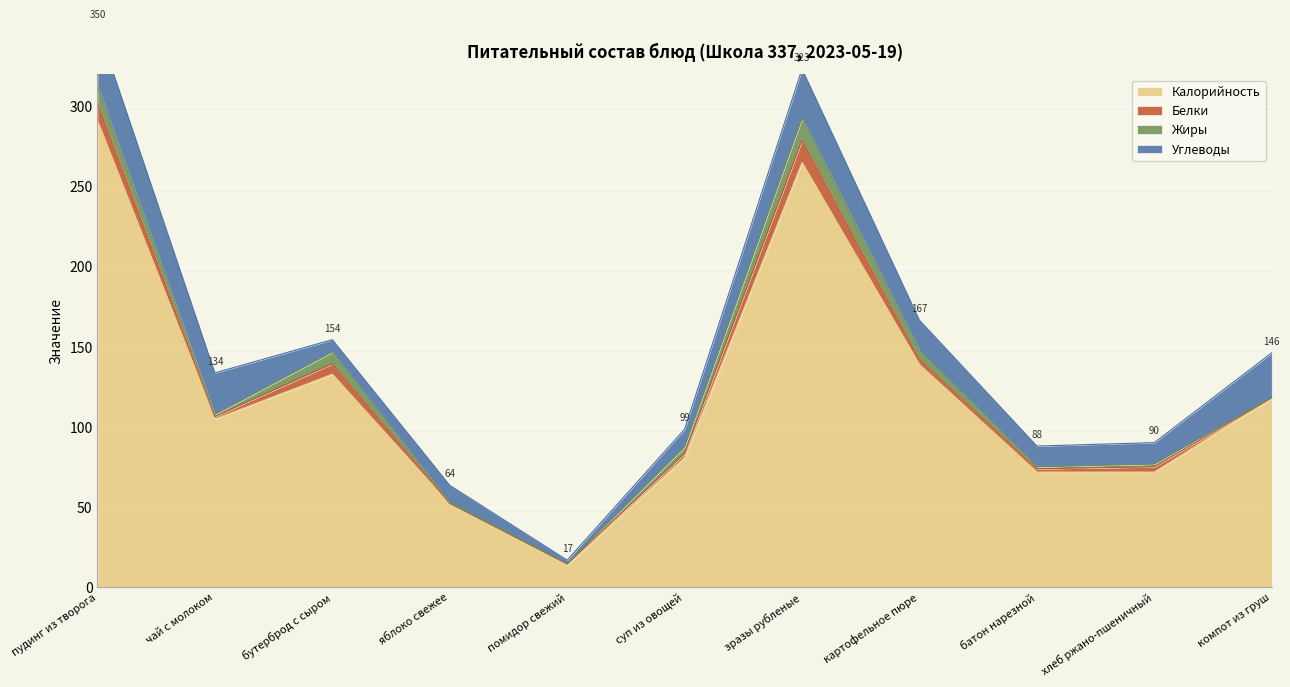

True or false: Калорийность and Белки cross at least once.

False